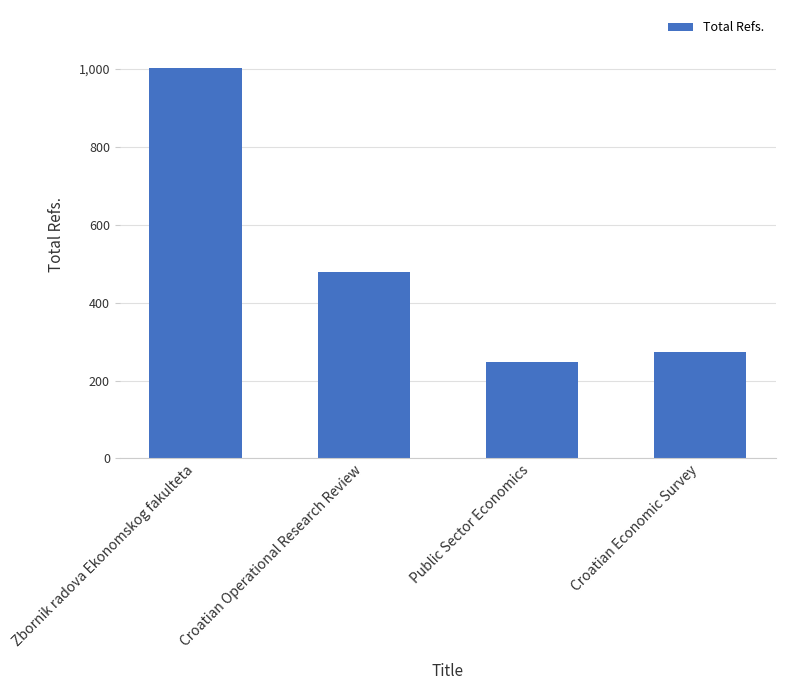

List the labels in order of value, smallest first.

Public Sector Economics, Croatian Economic Survey, Croatian Operational Research Review, Zbornik radova Ekonomskog fakulteta